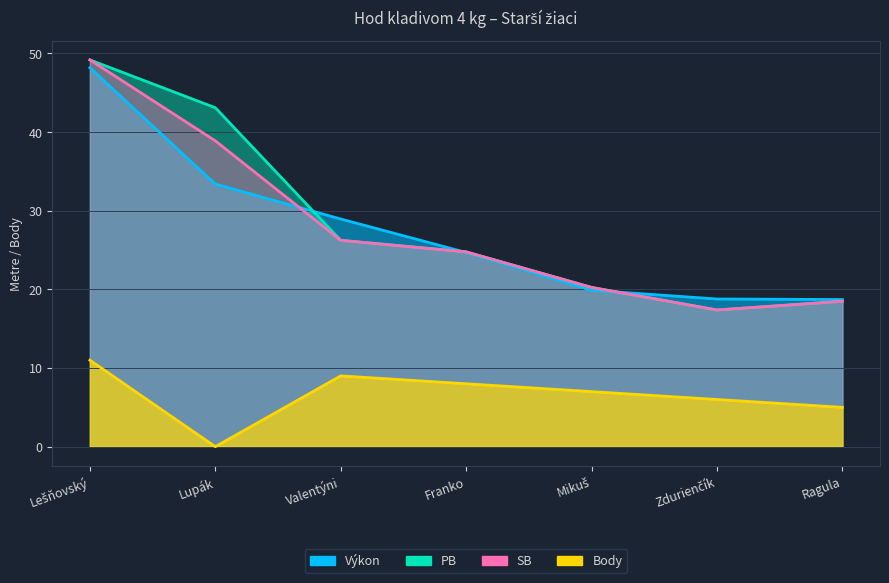

What is the lowest value of the SB series?

17.4